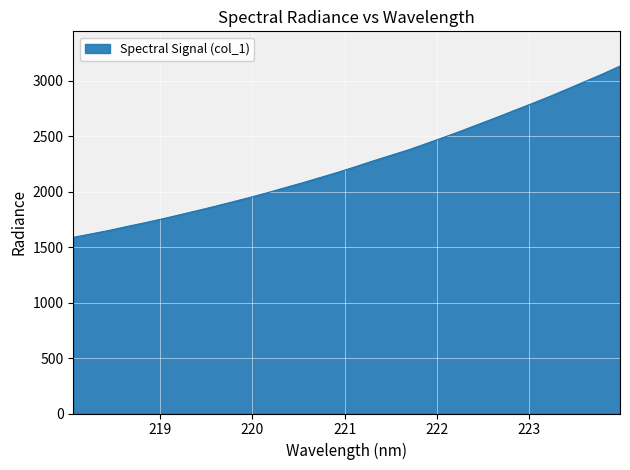

What is the difference between the maximum and minimum values?

1544.6